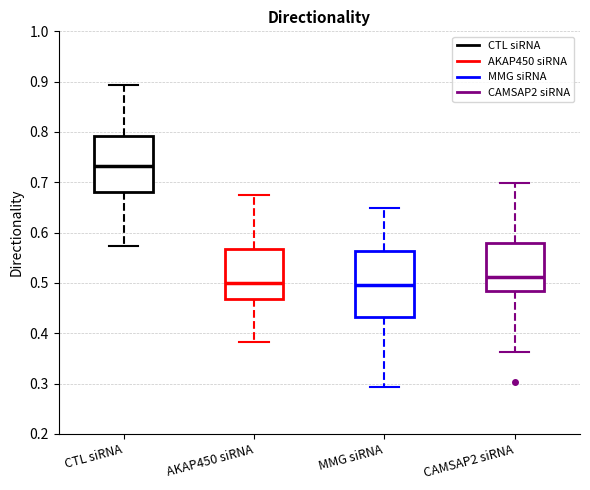

Reading left to right, transcribe this box plot: for each box, give where its median line is, the range the box spans, and where its two whiskers end, as read against the y-axis. The values are not printed on the chart, so give them approximately, as read against the axis.

CTL siRNA: median 0.73, box 0.68 to 0.79, whiskers 0.57 to 0.89
AKAP450 siRNA: median 0.50, box 0.47 to 0.57, whiskers 0.38 to 0.67
MMG siRNA: median 0.50, box 0.43 to 0.56, whiskers 0.29 to 0.65
CAMSAP2 siRNA: median 0.51, box 0.48 to 0.58, whiskers 0.36 to 0.70